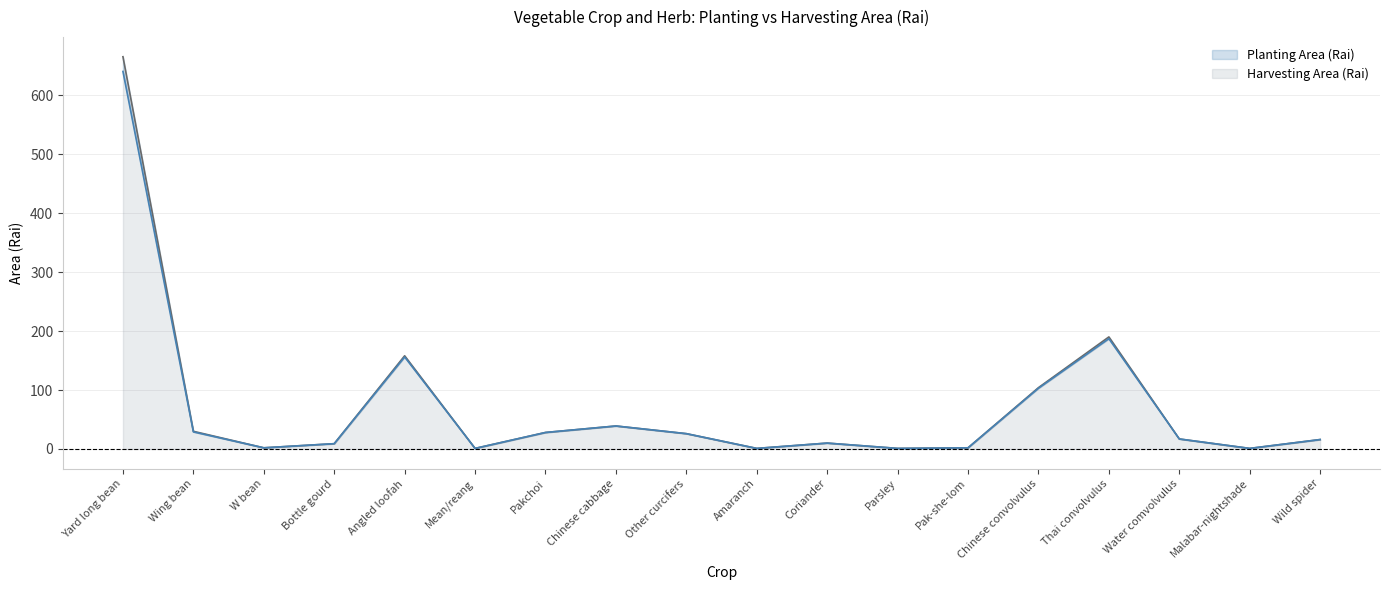

What is the difference between the Planting Area (Rai) values at Parsley and Water comvolvulus?

16